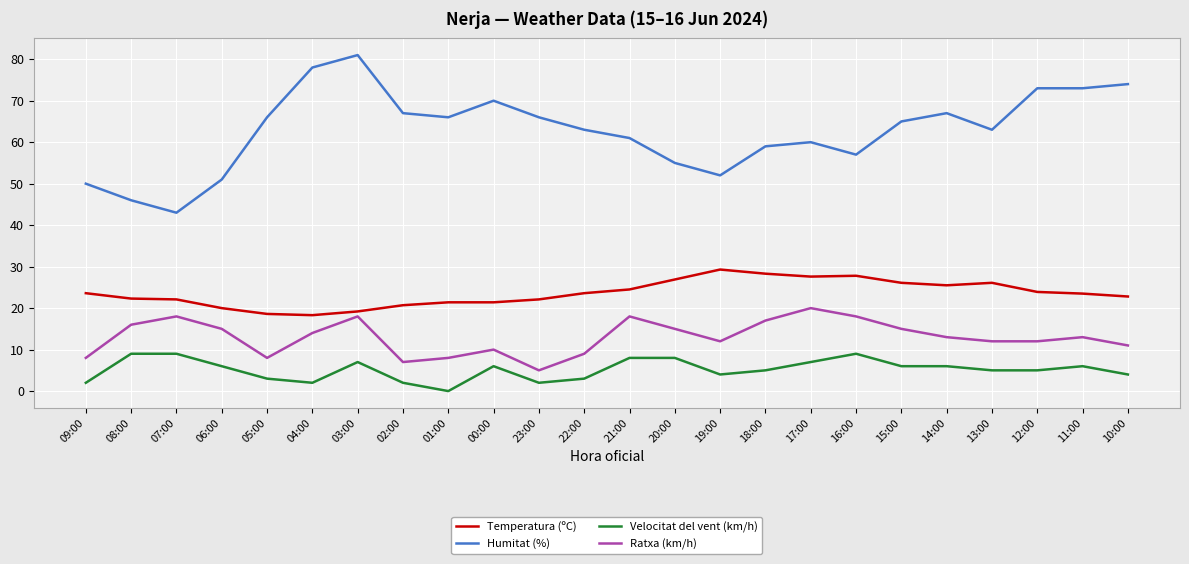

How many lines are shown in the chart?

4